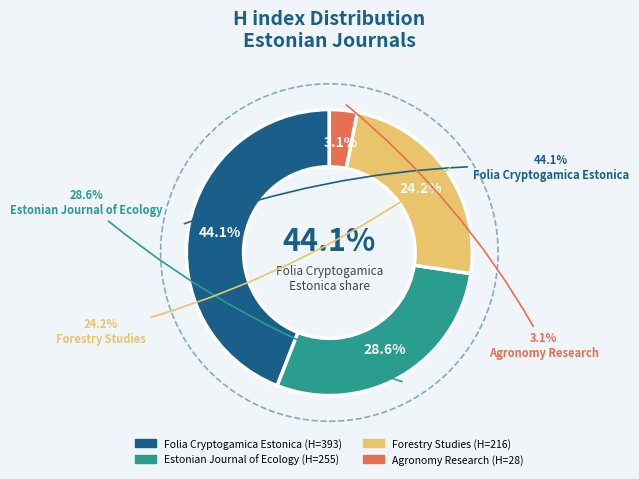

Combined, do Estonian Journal of Ecology and Agronomy Research account for over 50%?

No